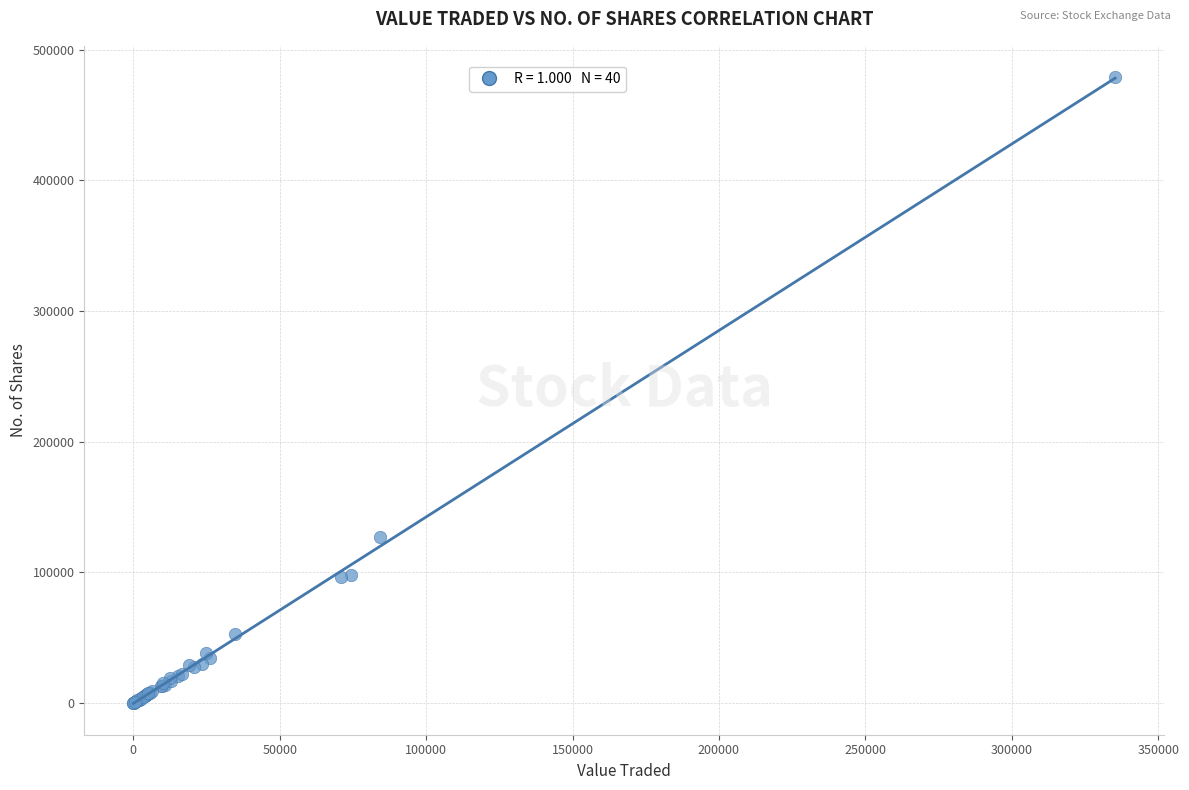

What Y value in the scatter plot is closest to 239427?

126866